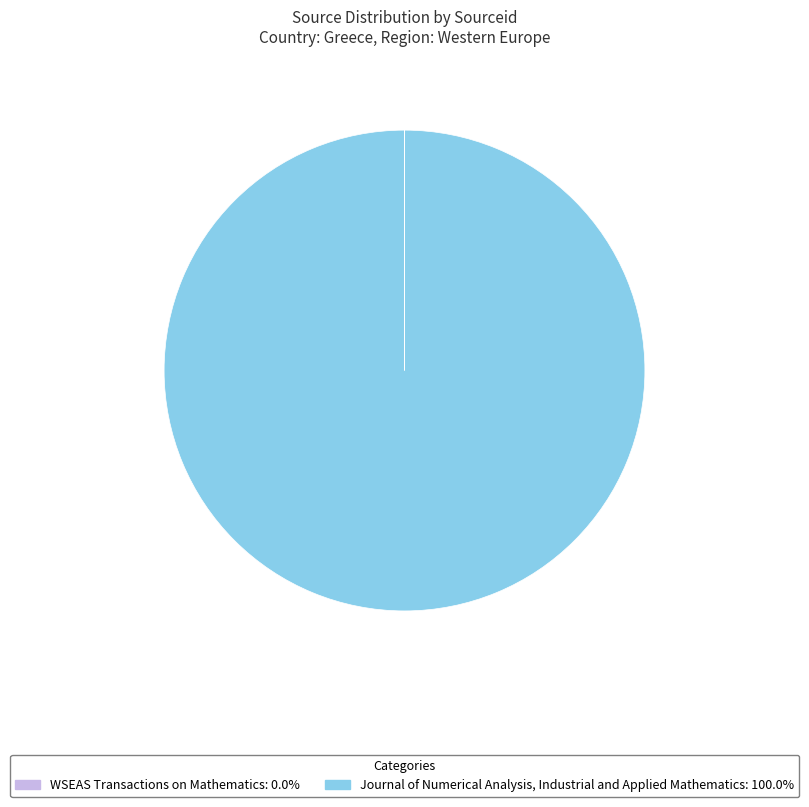

Which category has the biggest portion of the pie?

Journal of Numerical Analysis, Industrial and Applied Mathematics